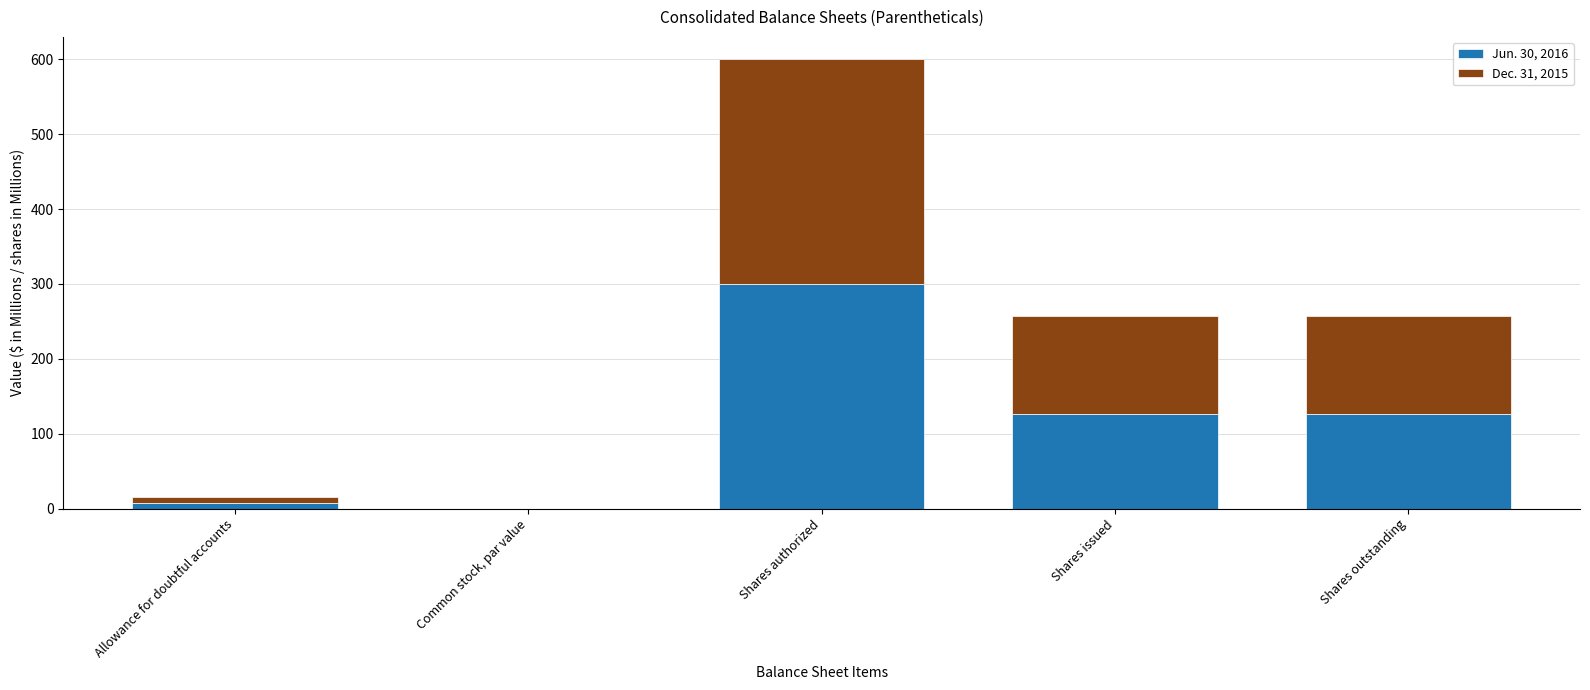

What is the maximum value for Jun. 30, 2016?

300.0